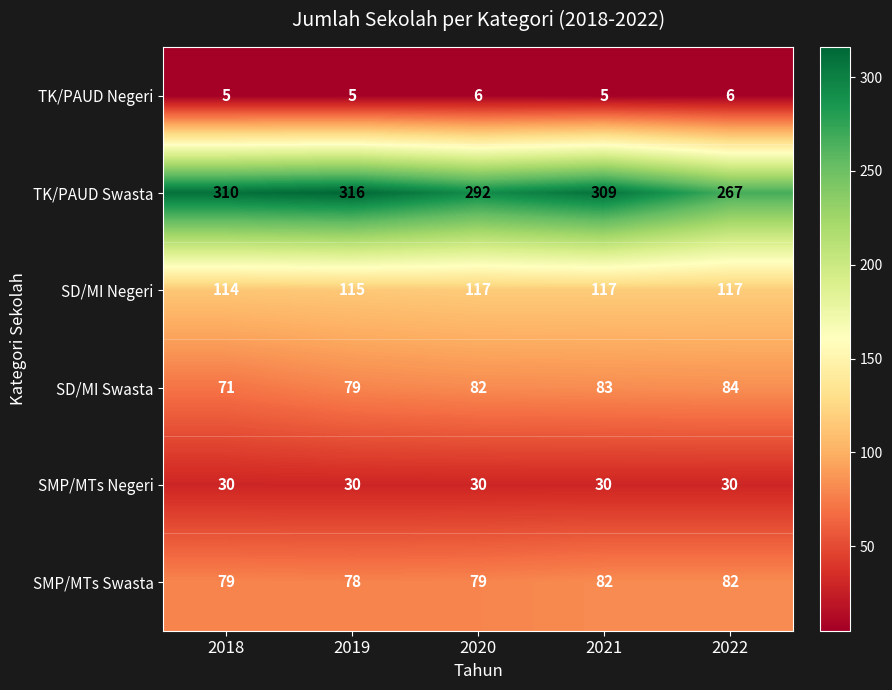

Is the value of SD/MI Swasta at 2022 greater than the value of SMP/MTs Negeri at 2020?

Yes